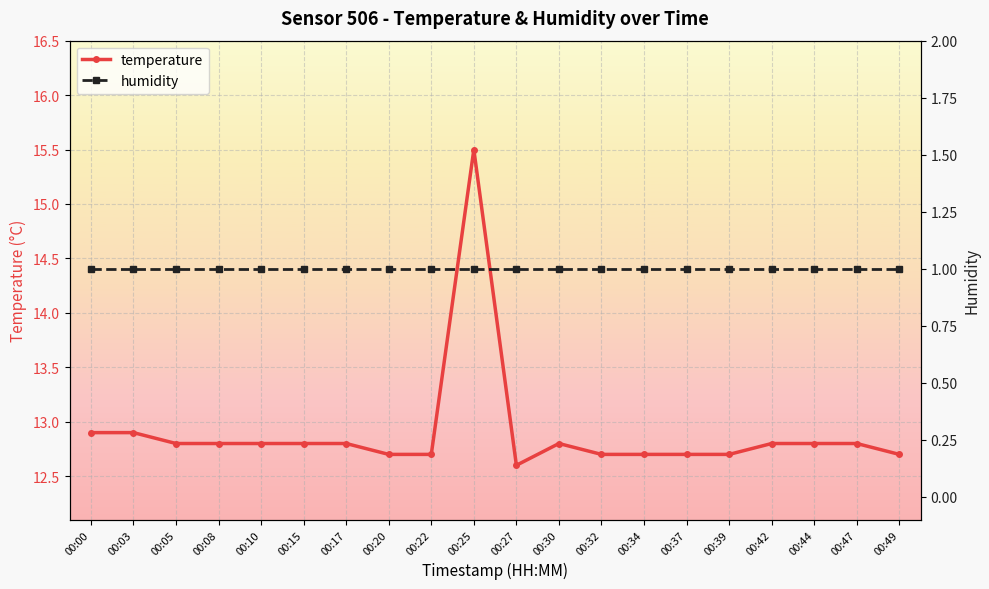

Which label corresponds to the largest value in the chart?

00:25